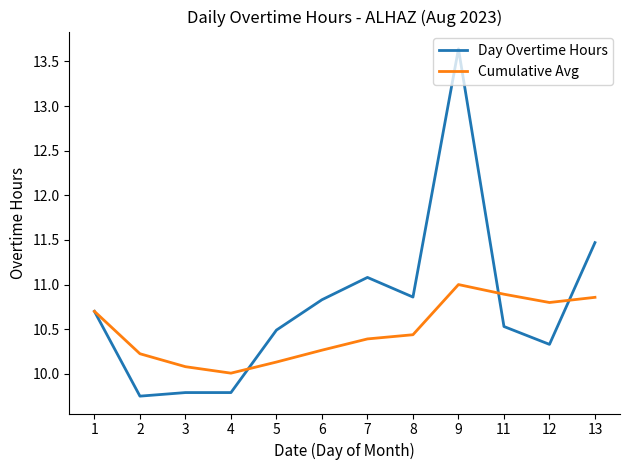

Which series has the widest spread of values?

Day Overtime Hours